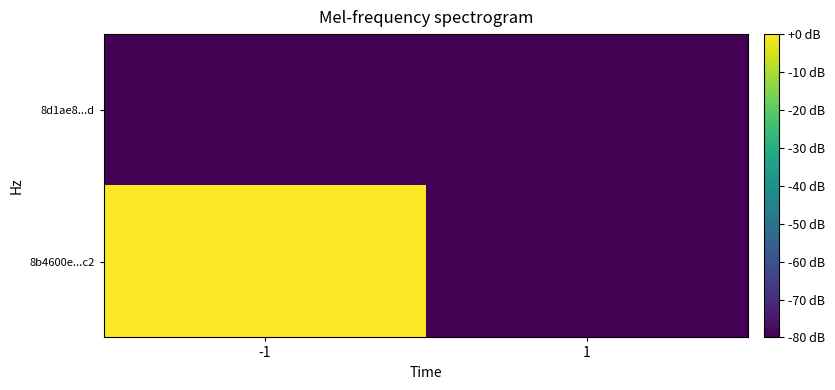

Rank the series by their average value, from highest to lowest.

8b4600e...c2, 8d1ae8...d